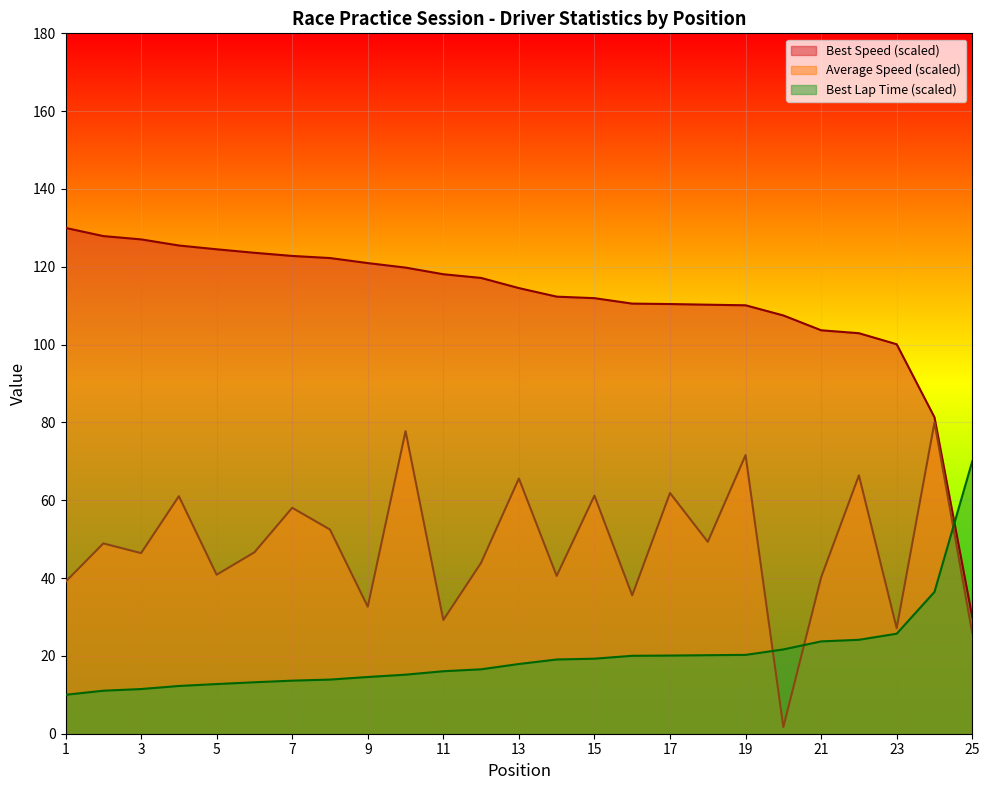

List the labels in order of Average Speed value, largest first.

24, 10, 19, 22, 13, 17, 15, 4, 7, 8, 18, 2, 6, 3, 12, 5, 14, 21, 1, 16, 9, 11, 23, 25, 20